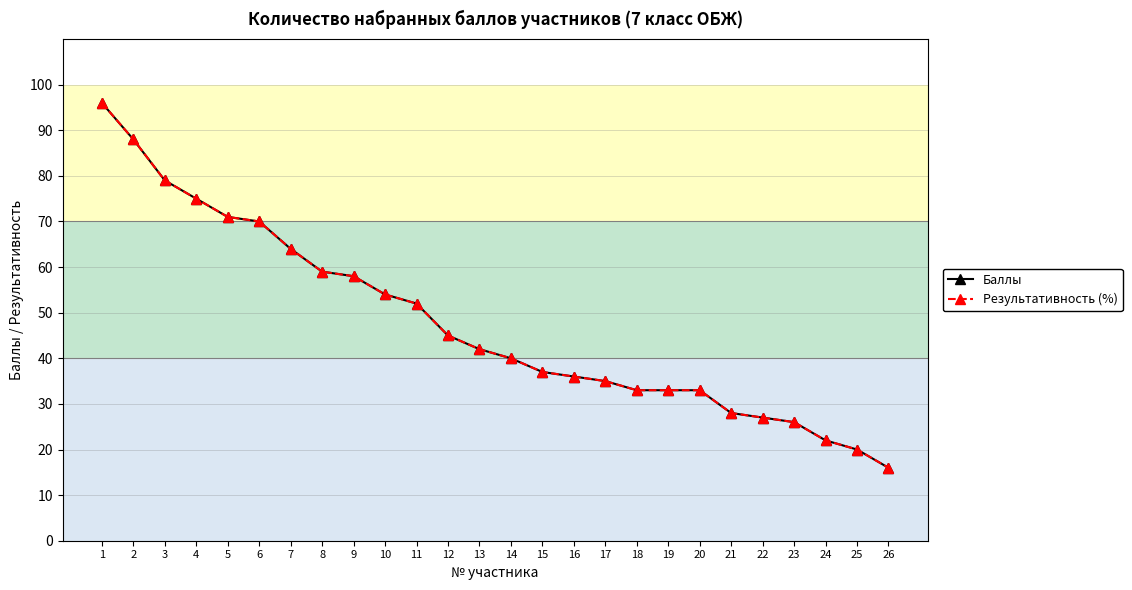

Does the chart have visible grid lines?

Yes